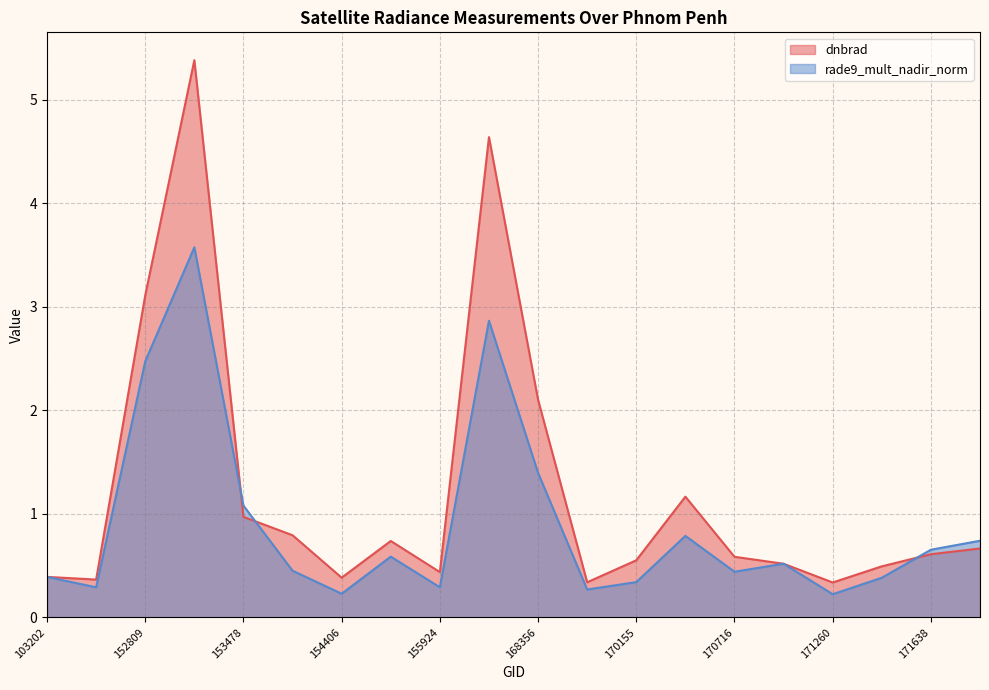

Which category has the highest value across all series?

152989